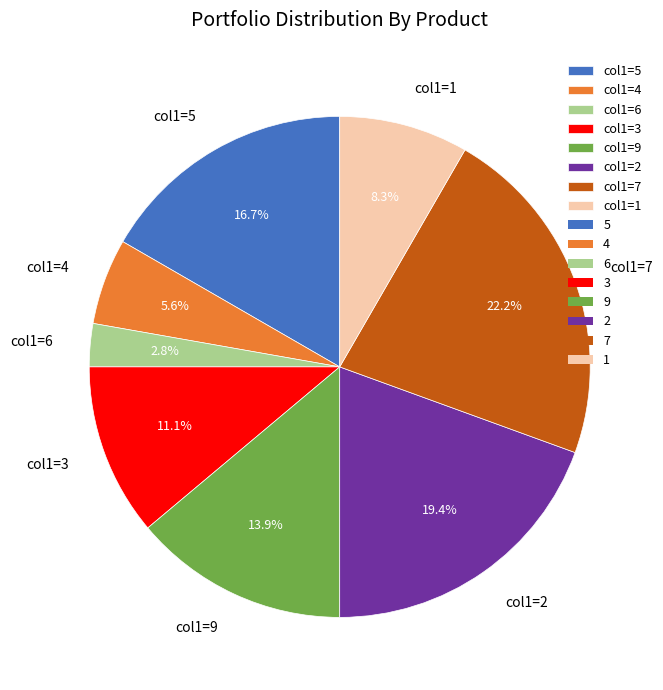

Which slice is the largest?

col1=7